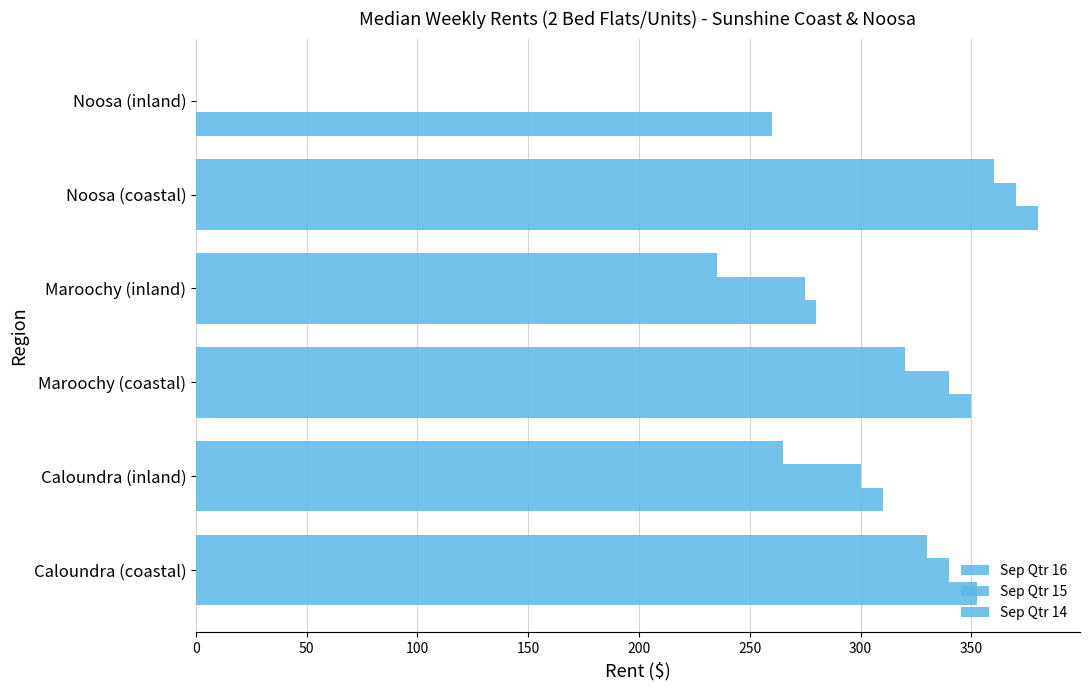

How many positive values does the Sep Qtr 15 series have?

5